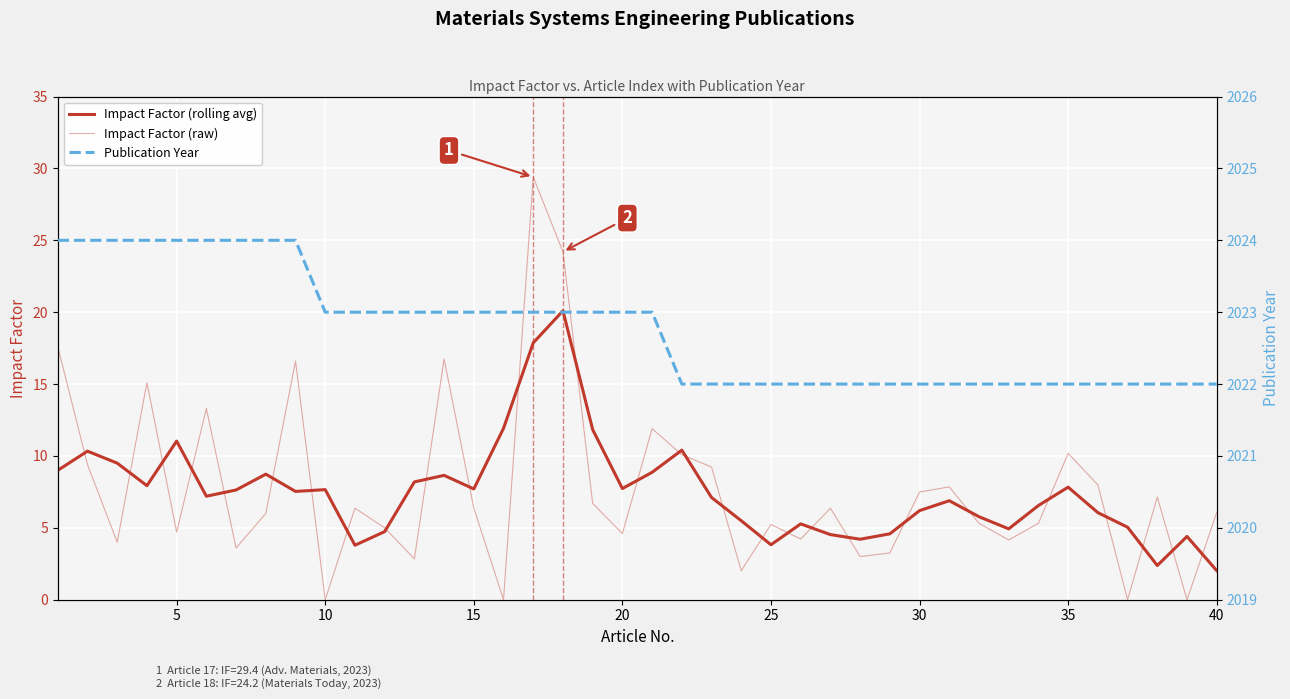

True or false: Impact Factor (raw) and Publication Year cross at least once.

False